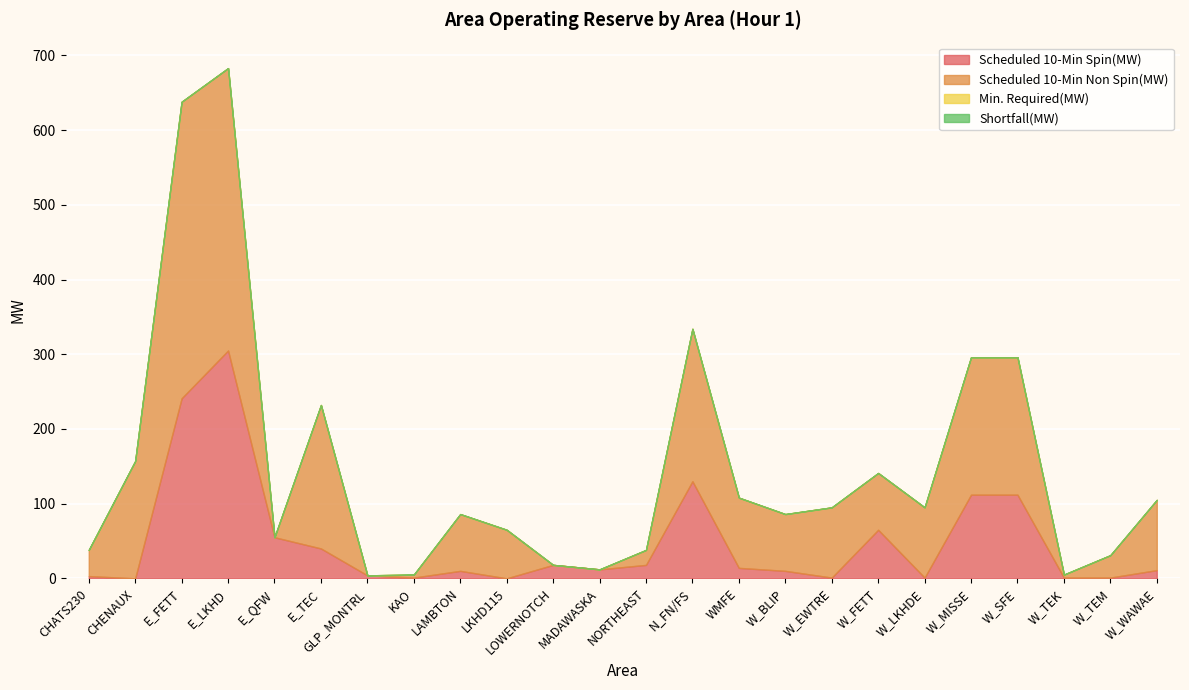

Reading right to left, transcribe all the data shown in this chart.

Scheduled 10-Min Spin(MW): 11	1	1	112	112	1	65	1	10	14	130	18	12	18	0	10	1	4	40	55	305	241	0	3
Scheduled 10-Min Non Spin(MW): 94	30	4	184	184	94	76	94	76	94	204	20	0	0	65	76	4	0	192	0	378	397	157	35
Min. Required(MW): 0	0	0	0	0	0	0	0	0	0	0	0	0	0	0	0	0	0	0	0	0	0	0	0
Shortfall(MW): 0	0	0	0	0	0	0	0	0	0	0	0	0	0	0	0	0	0	0	0	0	0	0	0